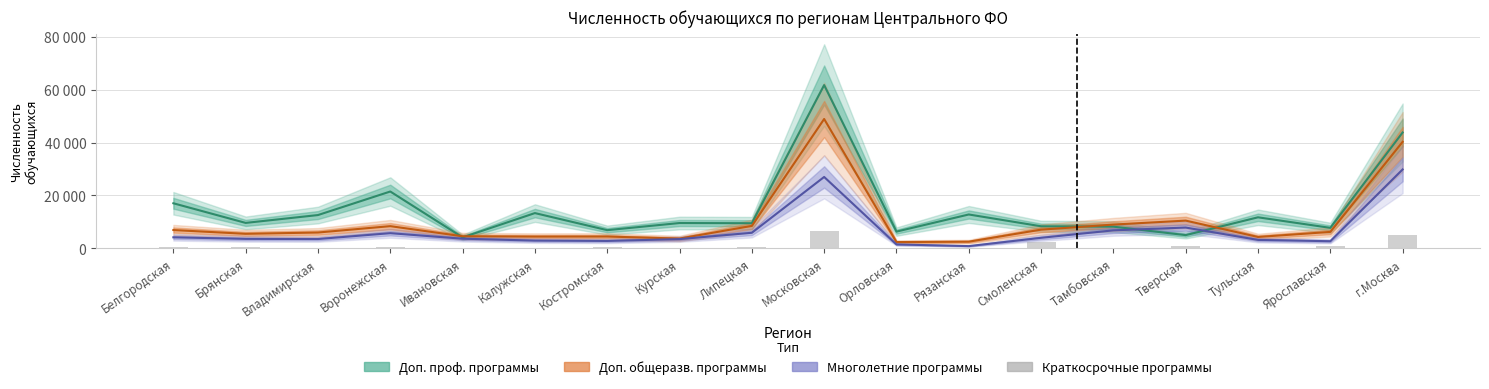

What is the average value of the Краткосрочные программы series?

1083